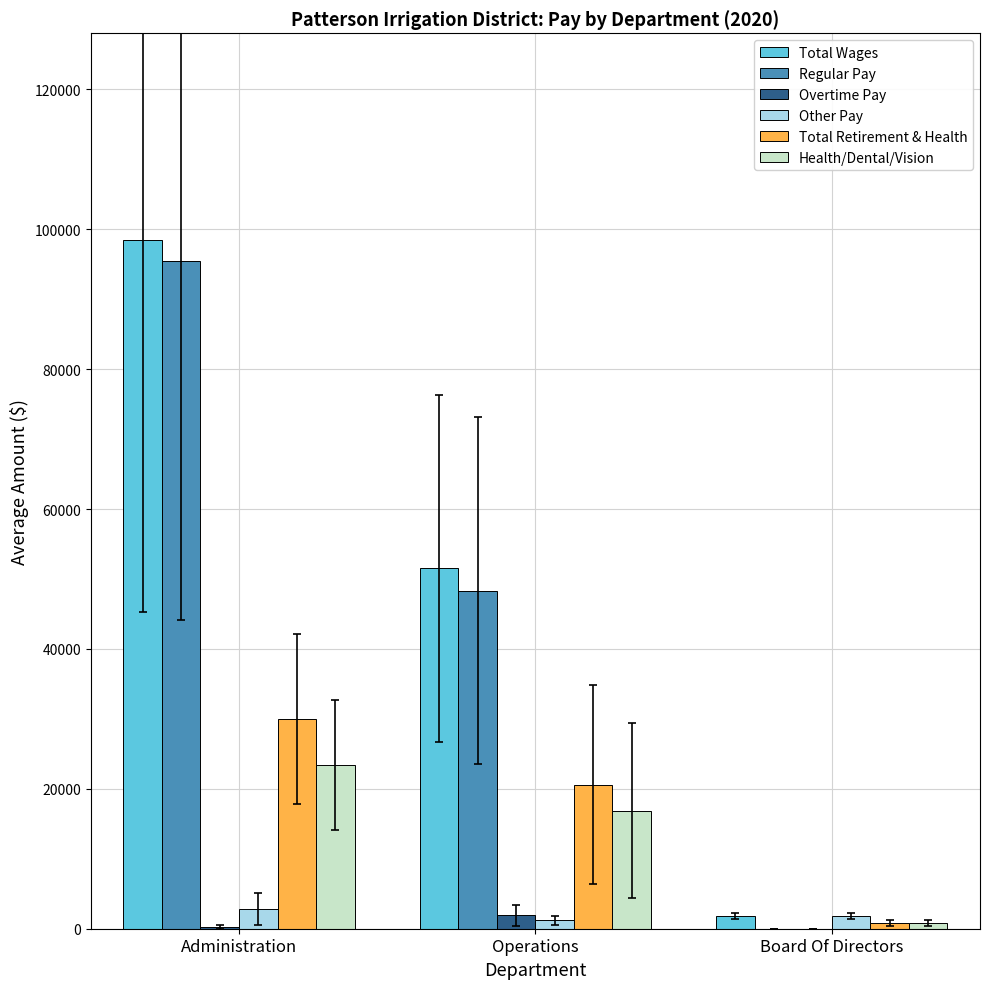

What is the sum of all Total Wages values?

151824.0